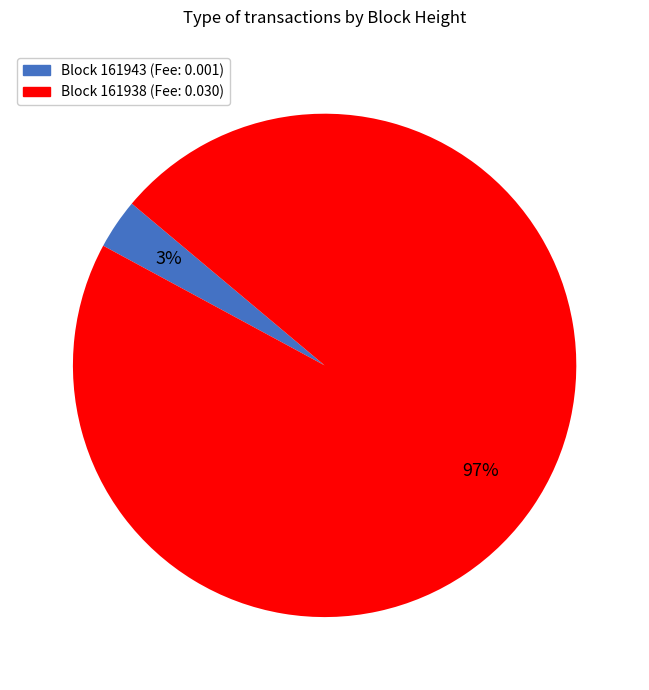

True or false: Block 161943 (Fee: 0.001) accounts for 3% of the total.

True